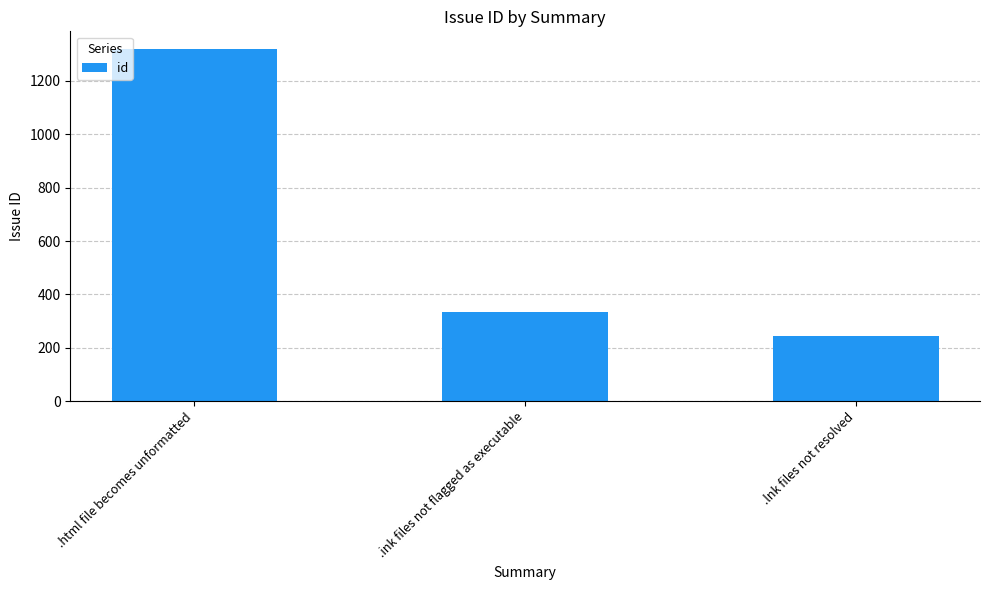

The chart shows a value of 244 at .lnk files not resolved. True or false?

True